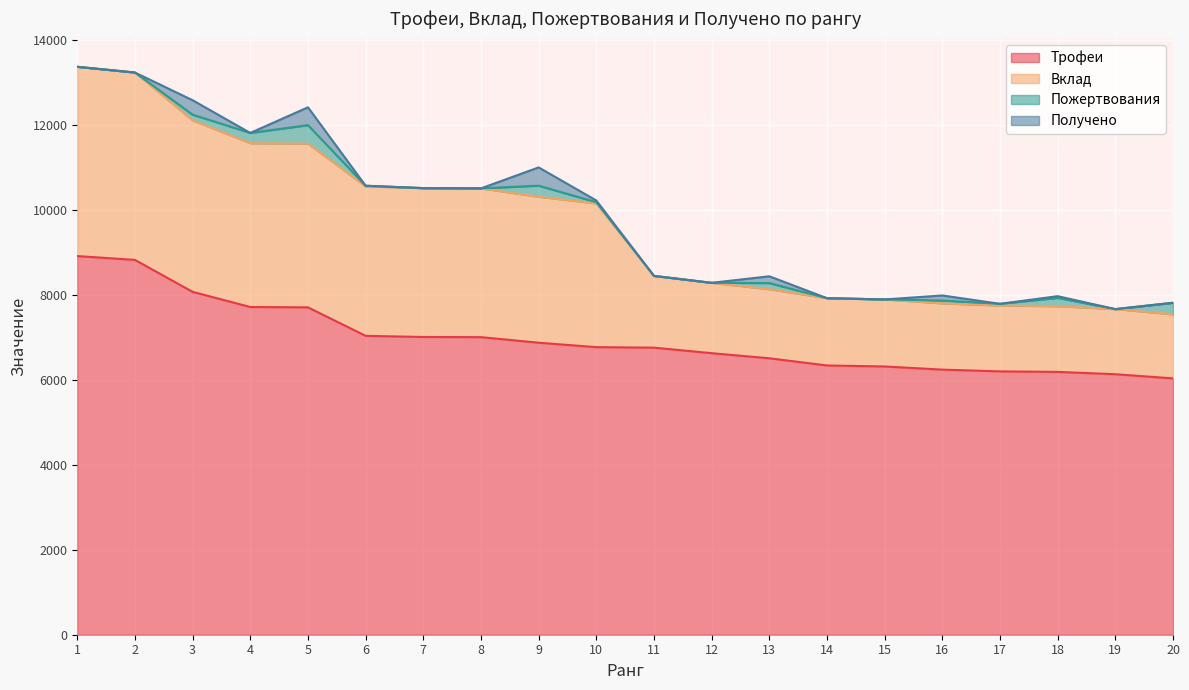

True or false: Вклад and Пожертвования cross at least once.

False